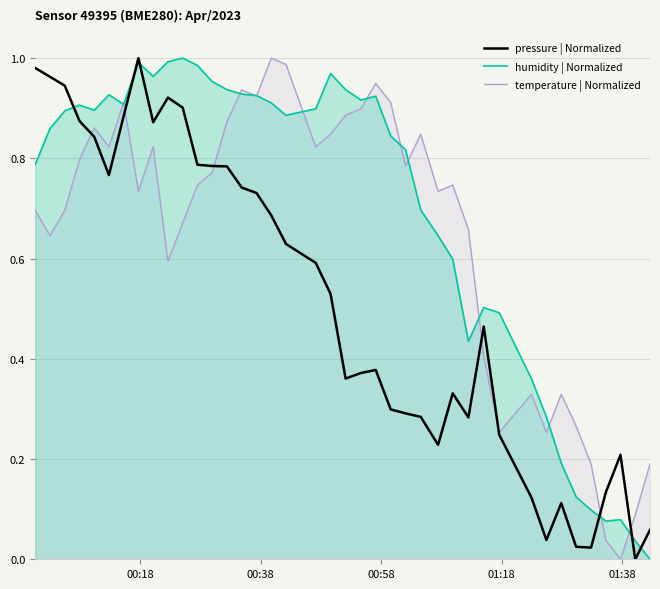

What is the average value of the temperature | Normalized series?

0.6